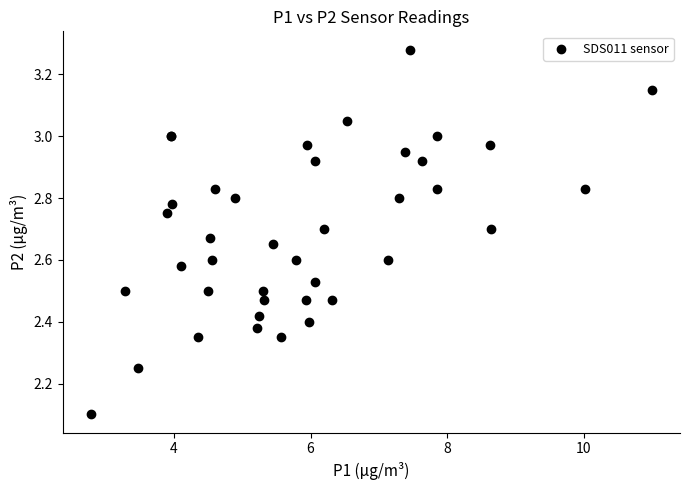

What Y value in the scatter plot is closest to 2?

2.1